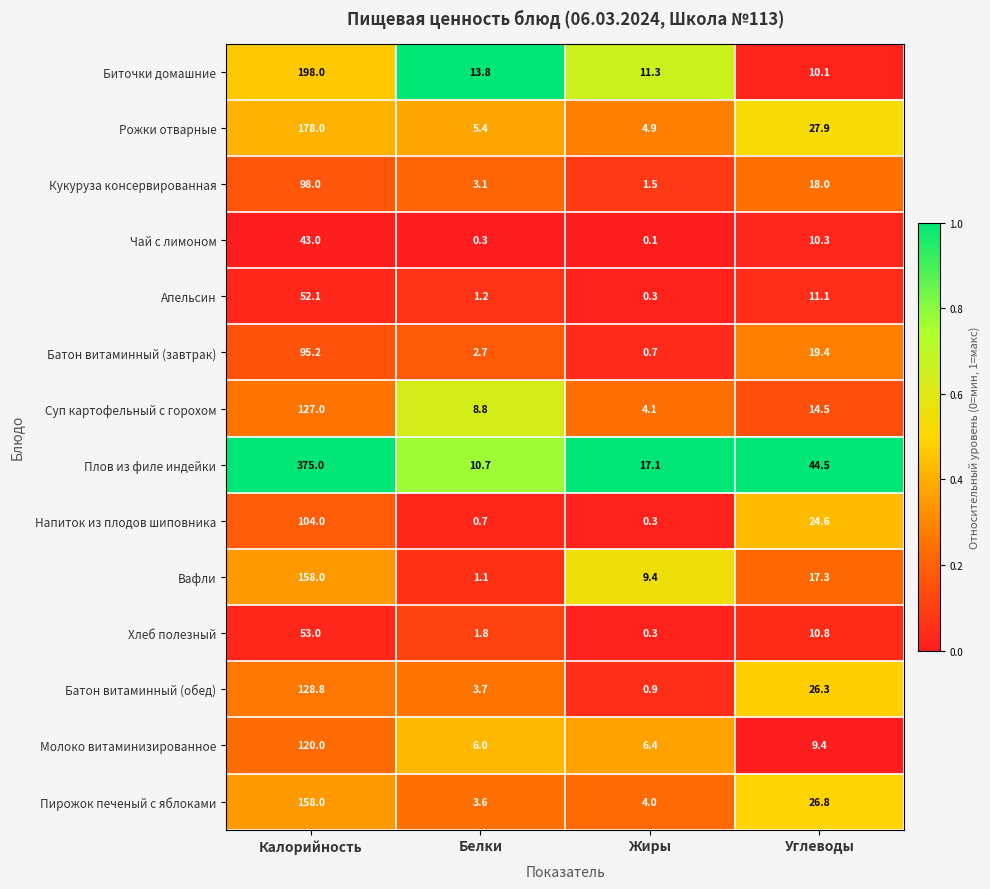

What is the greatest value displayed?

375.0